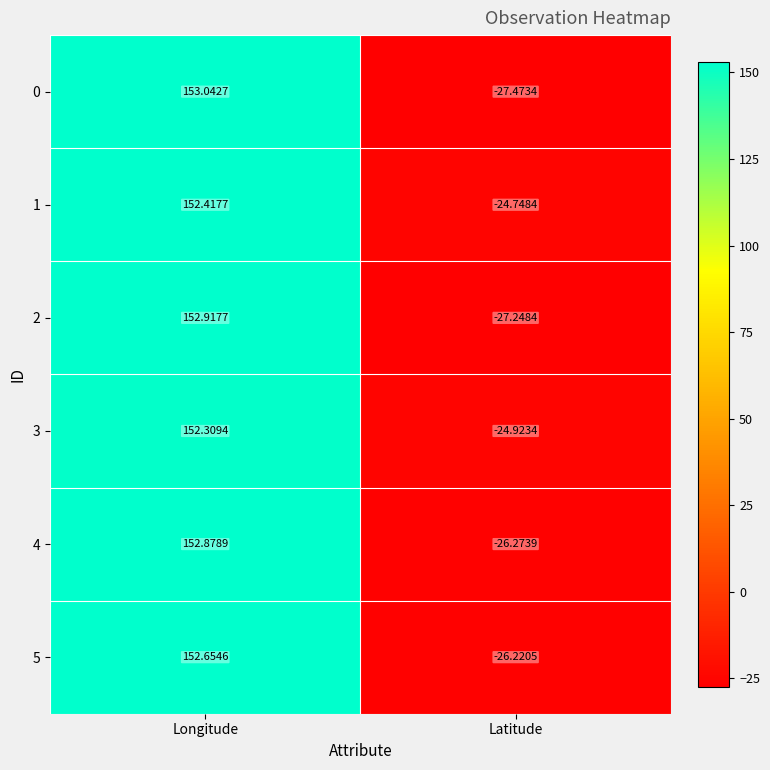

Is the value of 3 at Latitude greater than the value of 2 at Longitude?

No